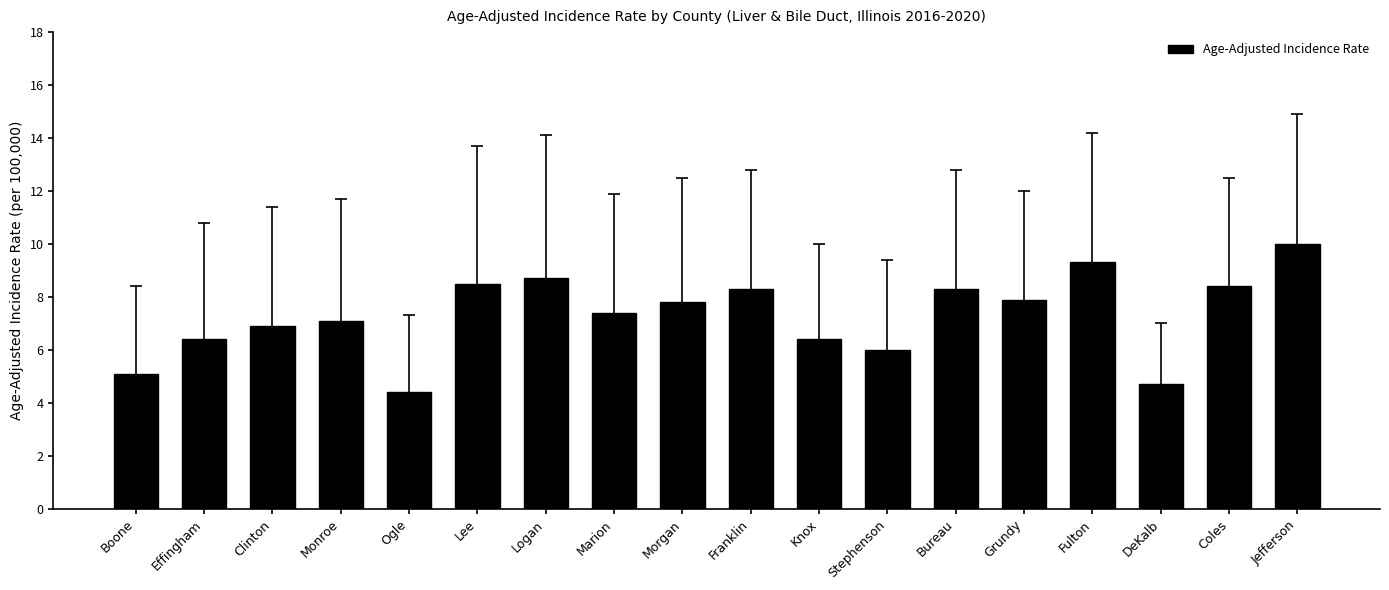

What is the value of the 6th bar from the left?

8.5